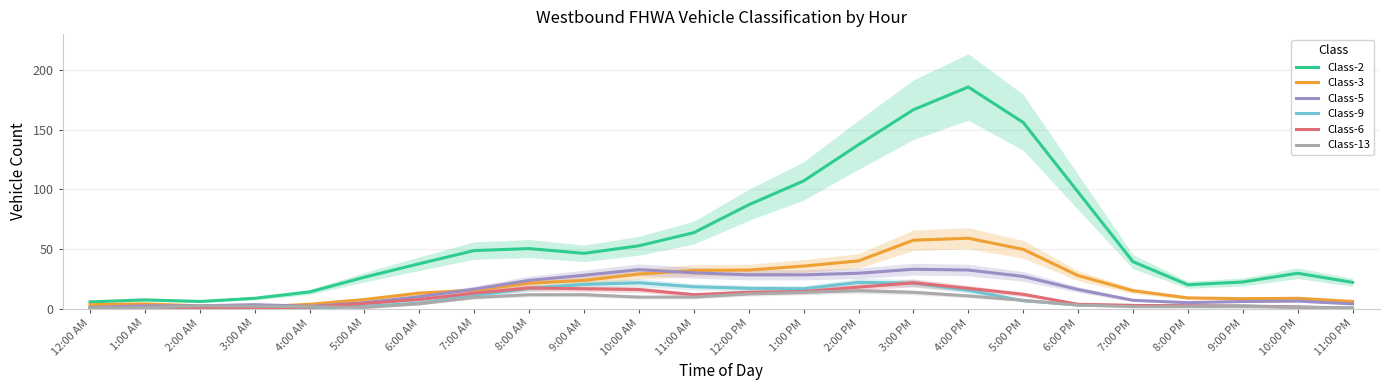

What is the difference between the maximum and minimum values in the Class-2 series?

180.0